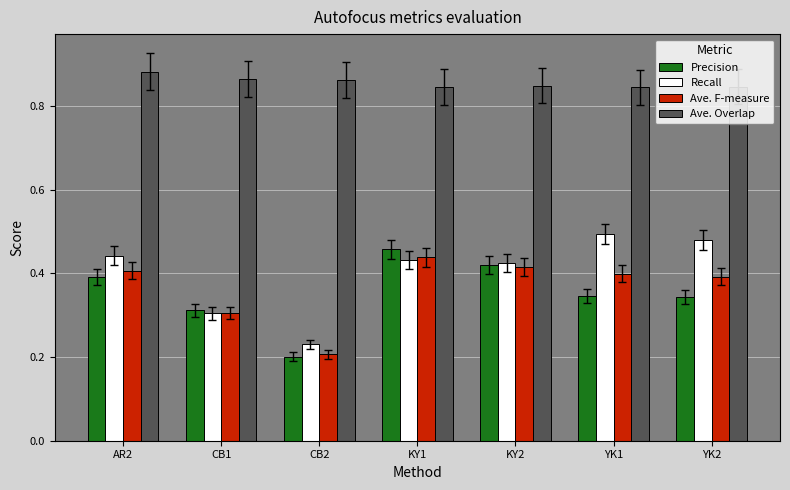

What position from the right is YK2?

1